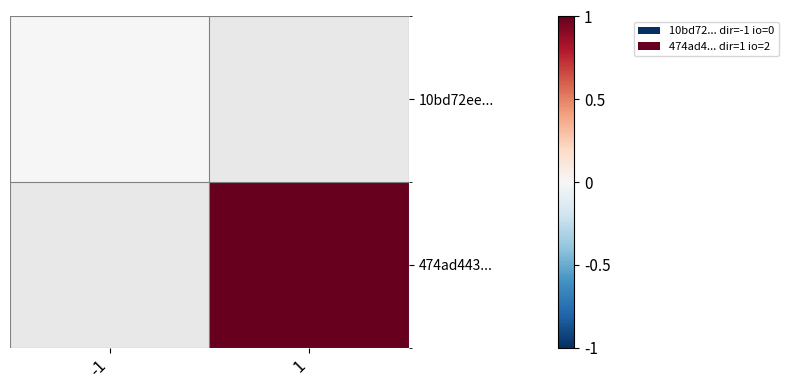

Which has a higher value, 1 or -1?

-1